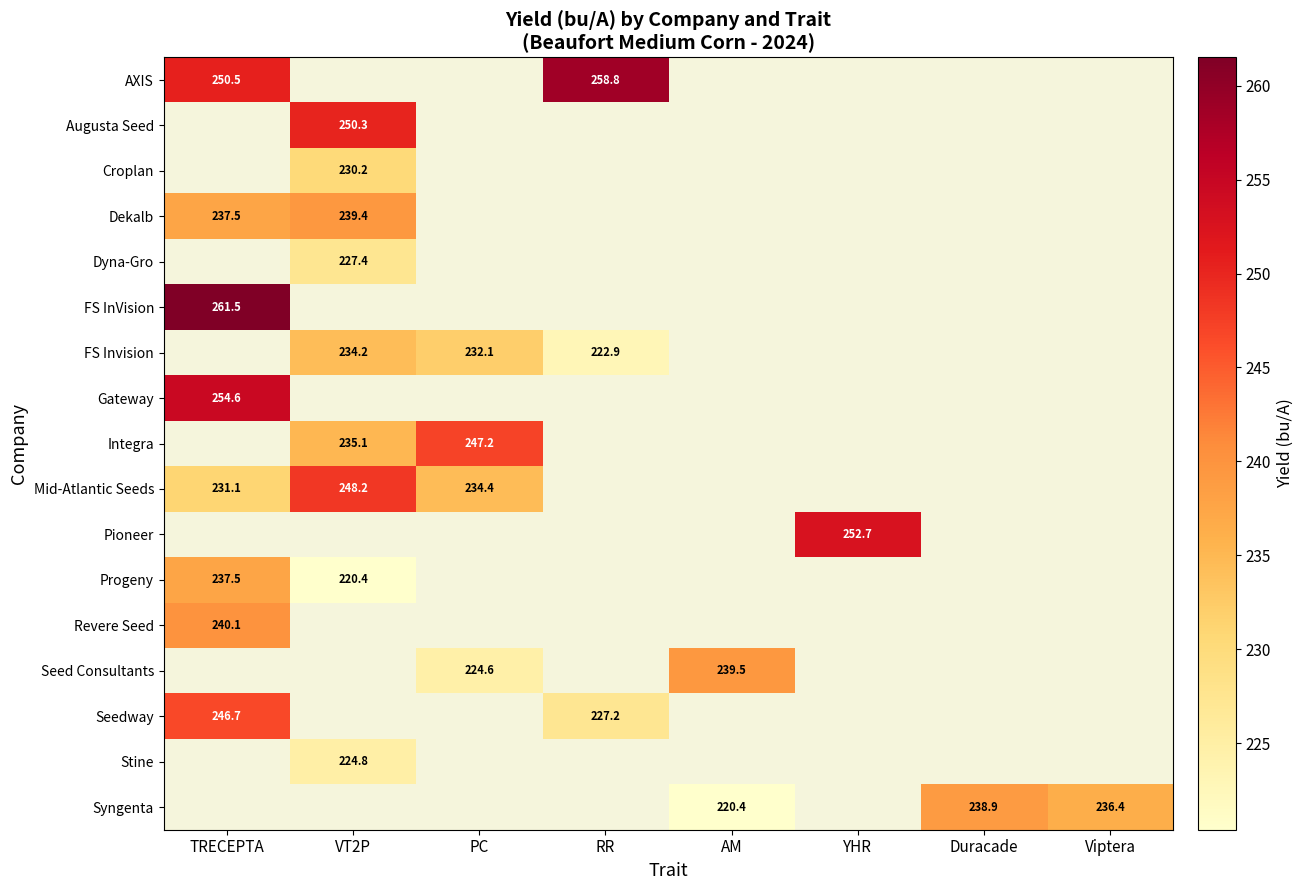

At which label does Dekalb reach its minimum?

TRECEPTA